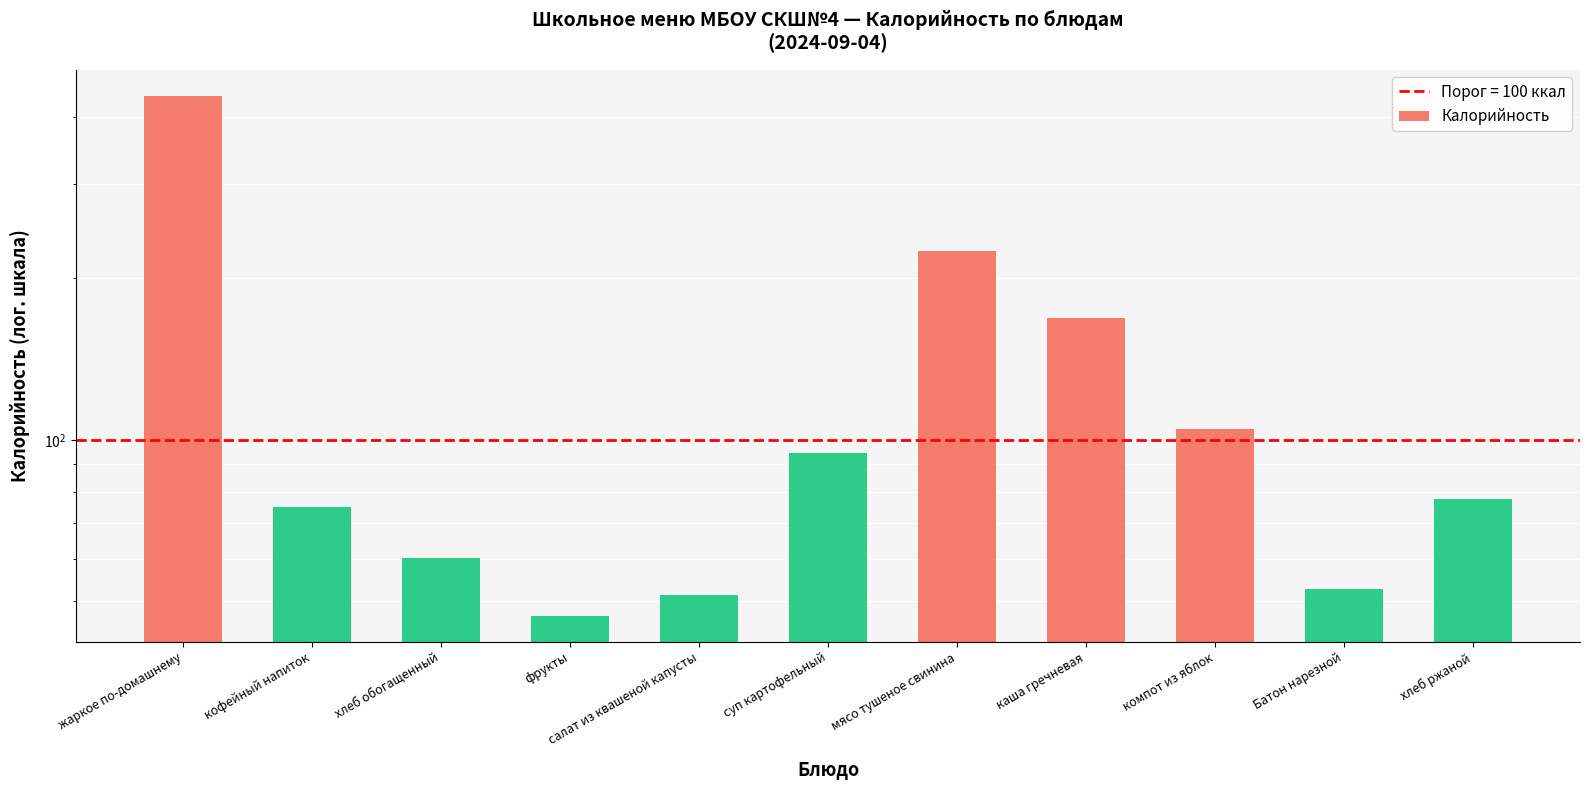

What is the difference between the values at Батон нарезной and каша гречневая?

115.6